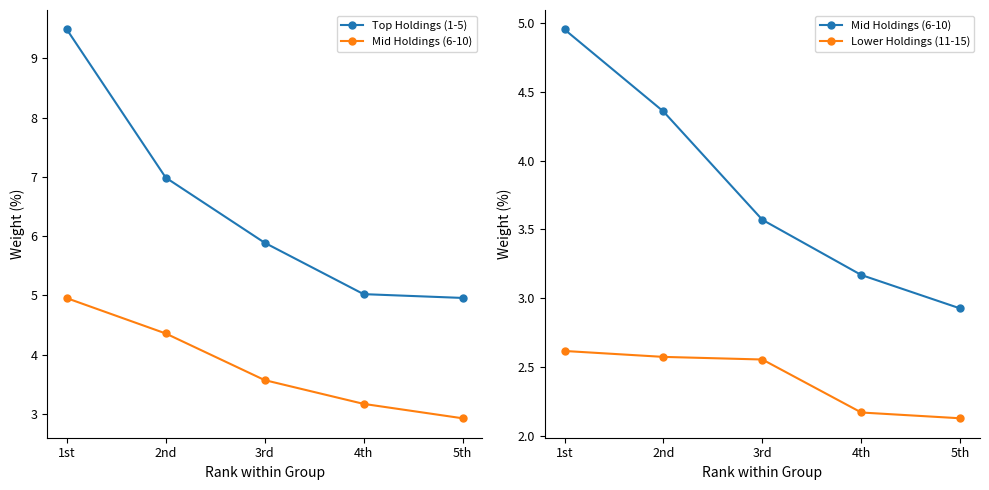

What is the average value of the Top Holdings (1-5) series?

6.5